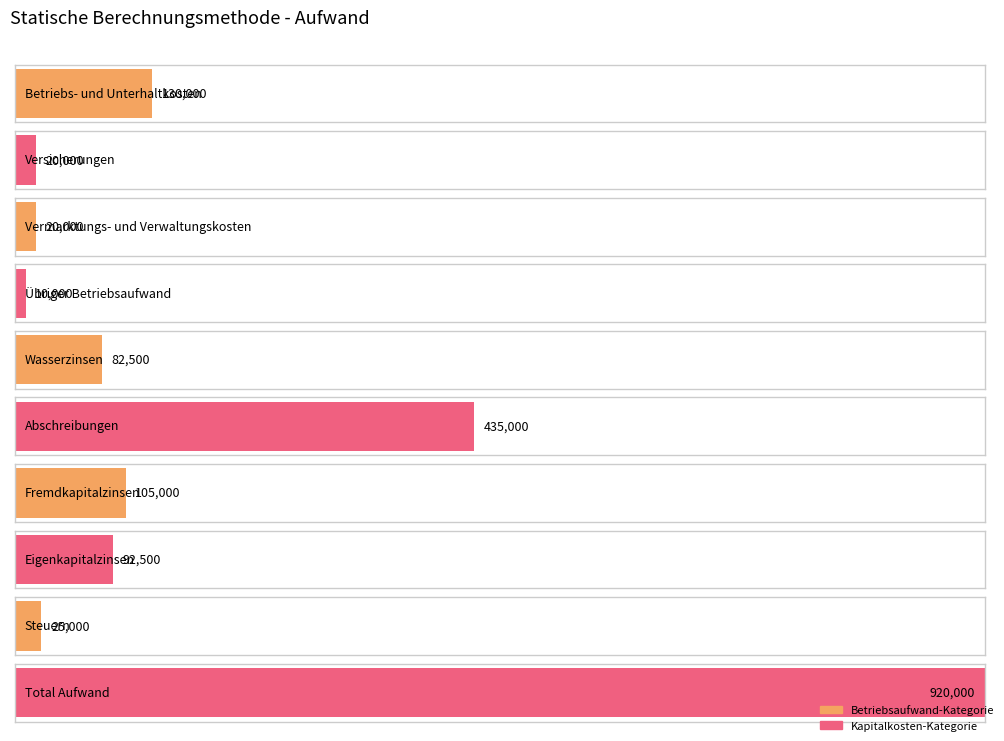

Reading right to left, what are all the values shown in this chart?

Total Aufwand=920000	Steuern=25000	Eigenkapitalzinsen=92500	Fremdkapitalzinsen=105000	Abschreibungen=435000	Wasserzinsen=82500	Übriger Betriebsaufwand=10000	Vermarktungs- und Verwaltungskosten=20000	Versicherungen=20000	Betriebs- und Unterhaltkosten=130000